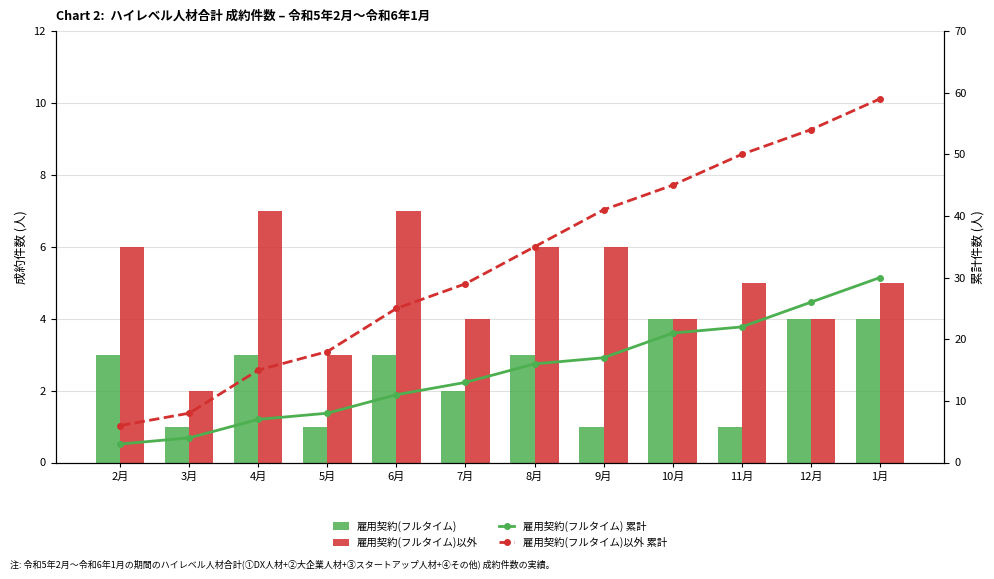

Count the number of categories in the chart.

12